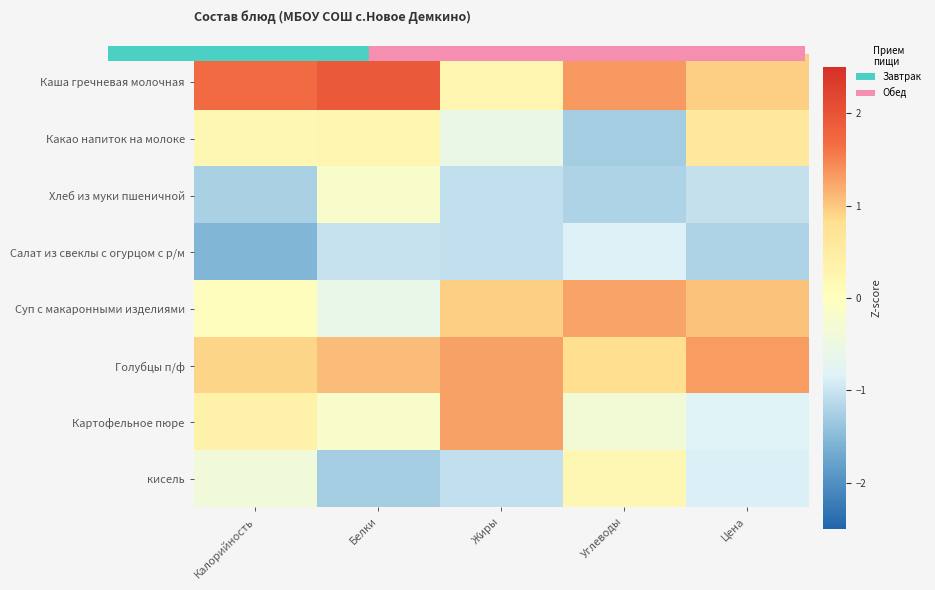

Between Жиры and Белки, which is larger?

Белки